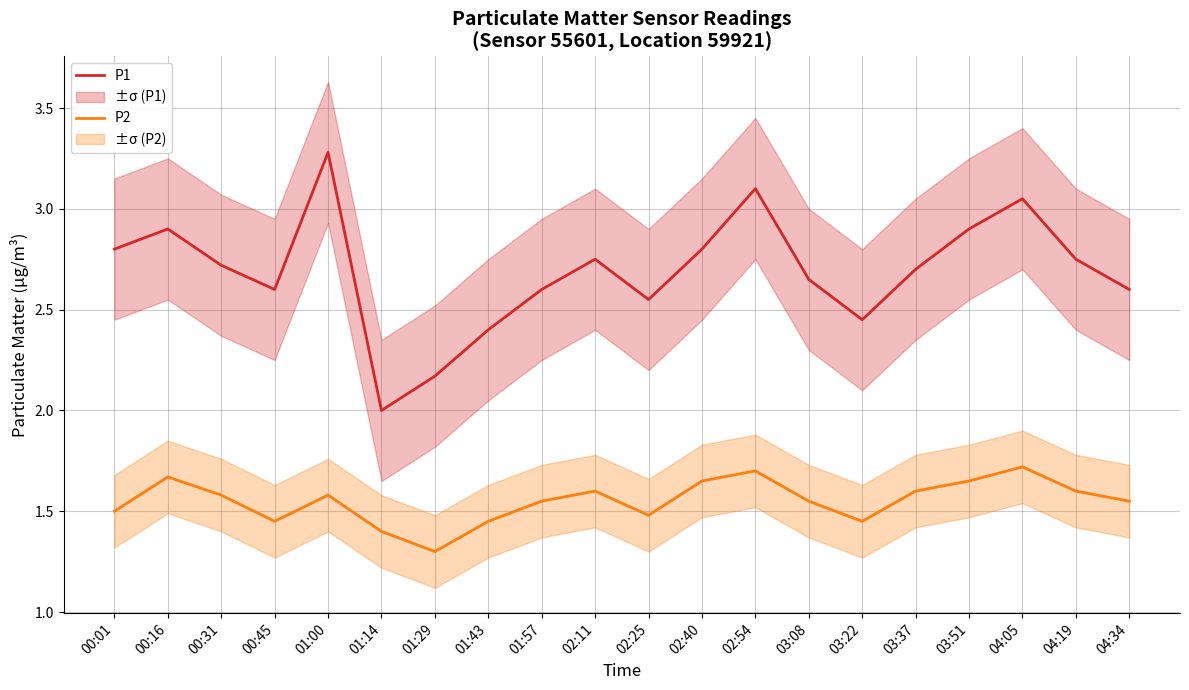

How many distinct data groups are displayed?

2